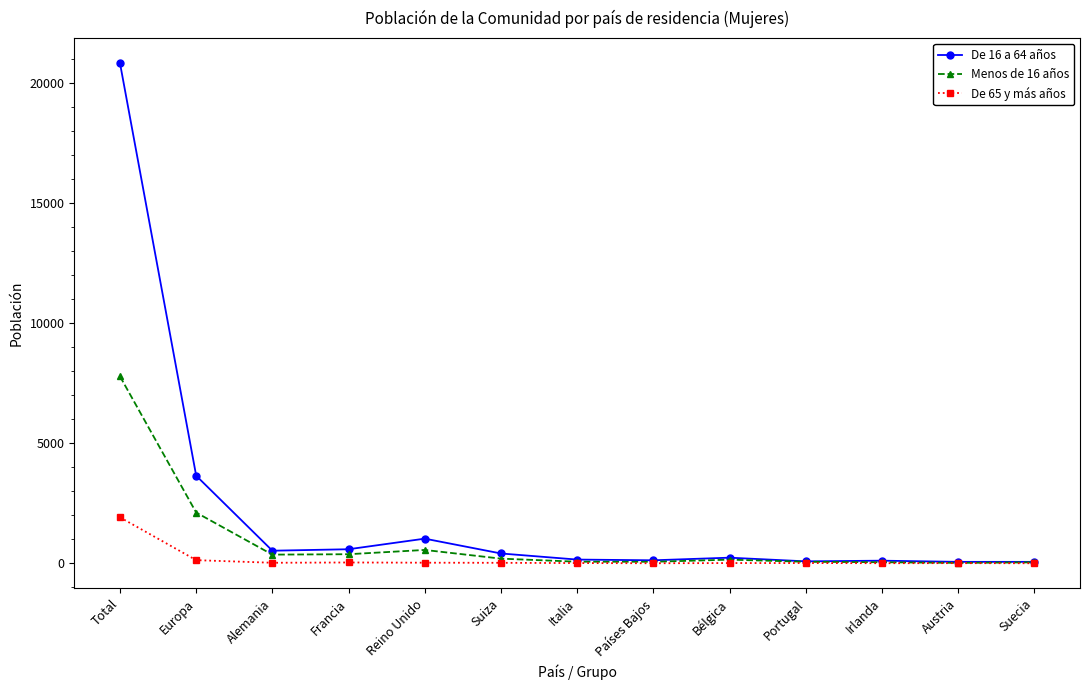

Which category has the highest value in the De 65 y más años series?

Total